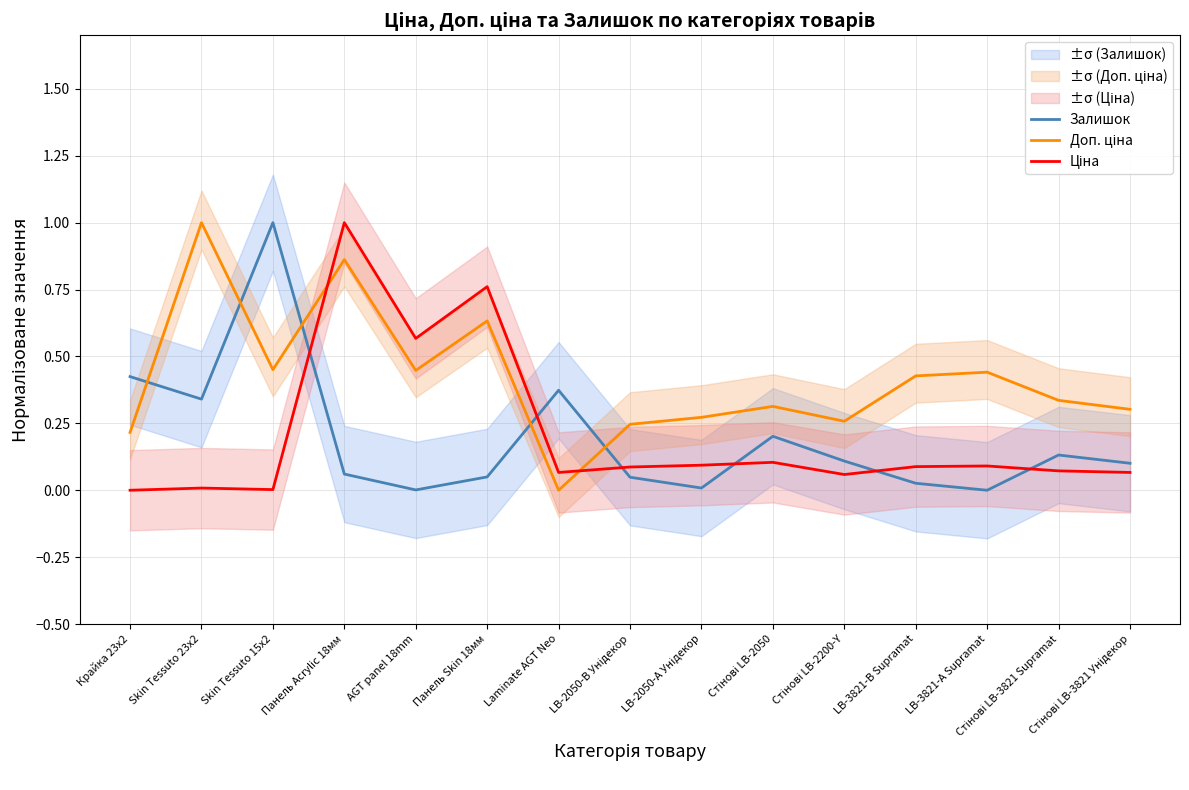

True or false: Залишок has a value of 0.4 at Крайка 23x2.

True